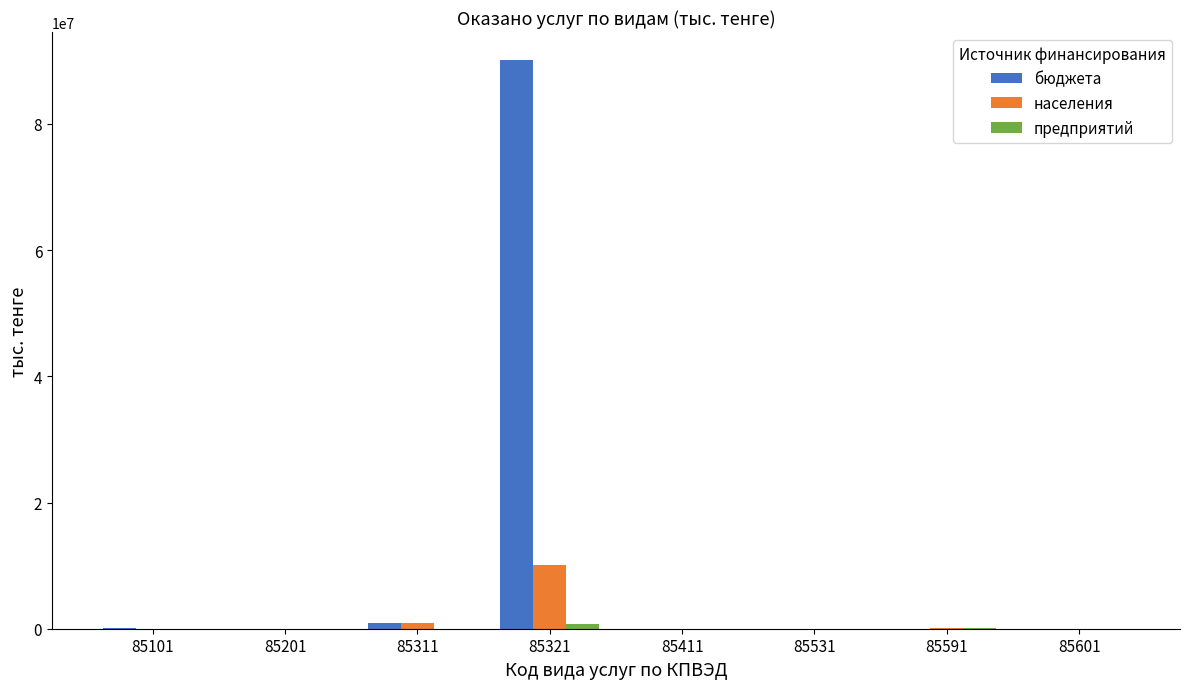

What is the sum of all населения values?

11129861